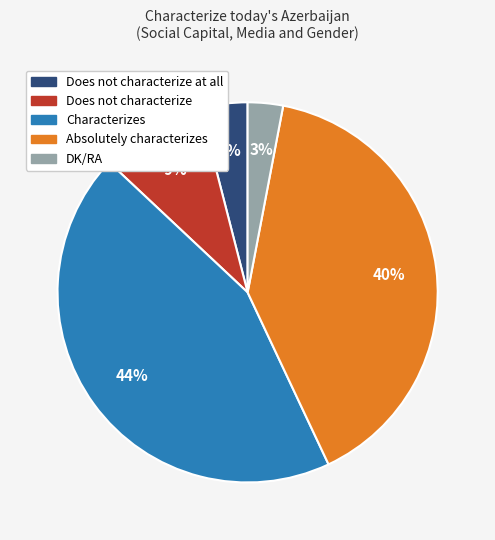

How many slices are in this pie chart?

5